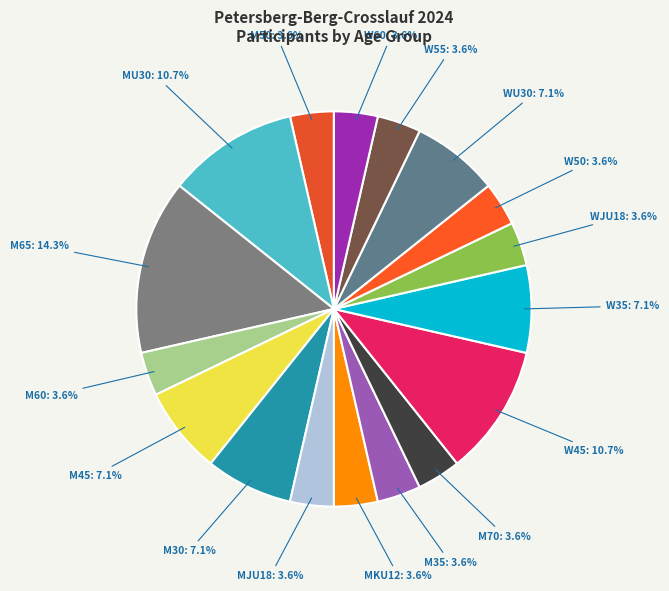

How many slices are in this pie chart?

17